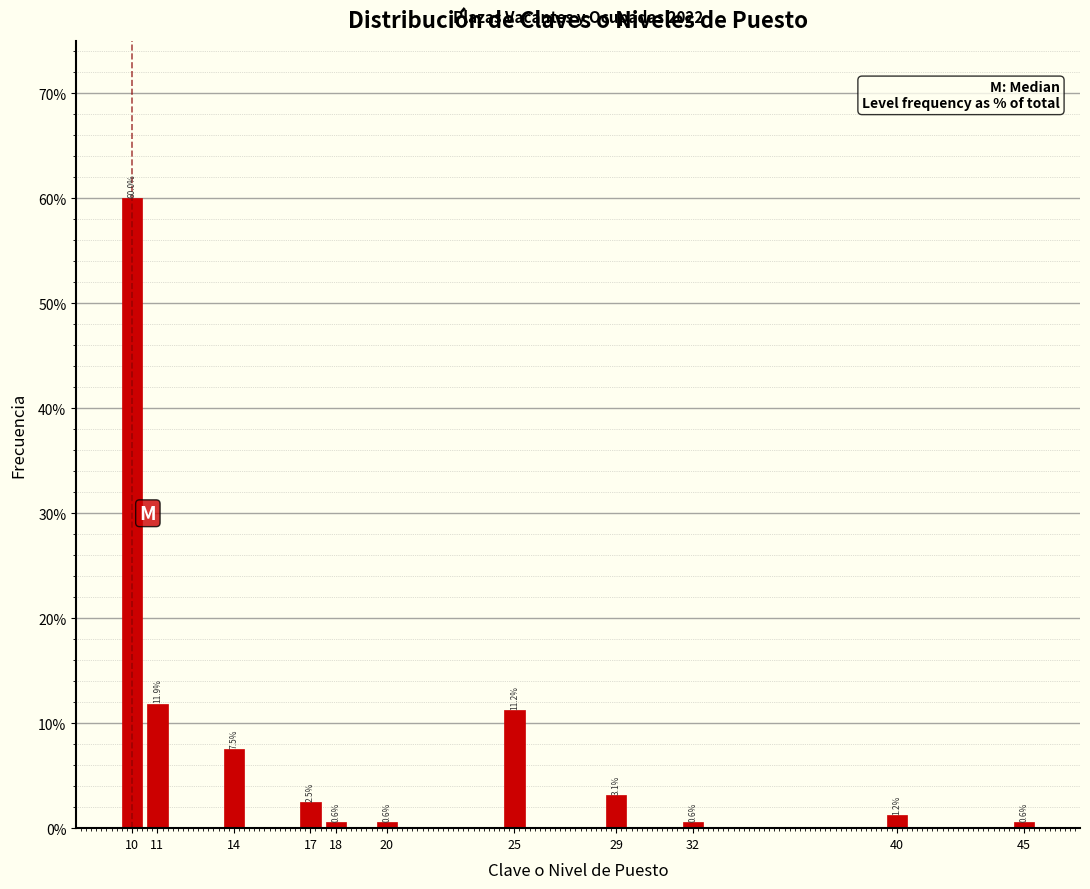

The chart shows a value of 11.9 at 11. True or false?

True